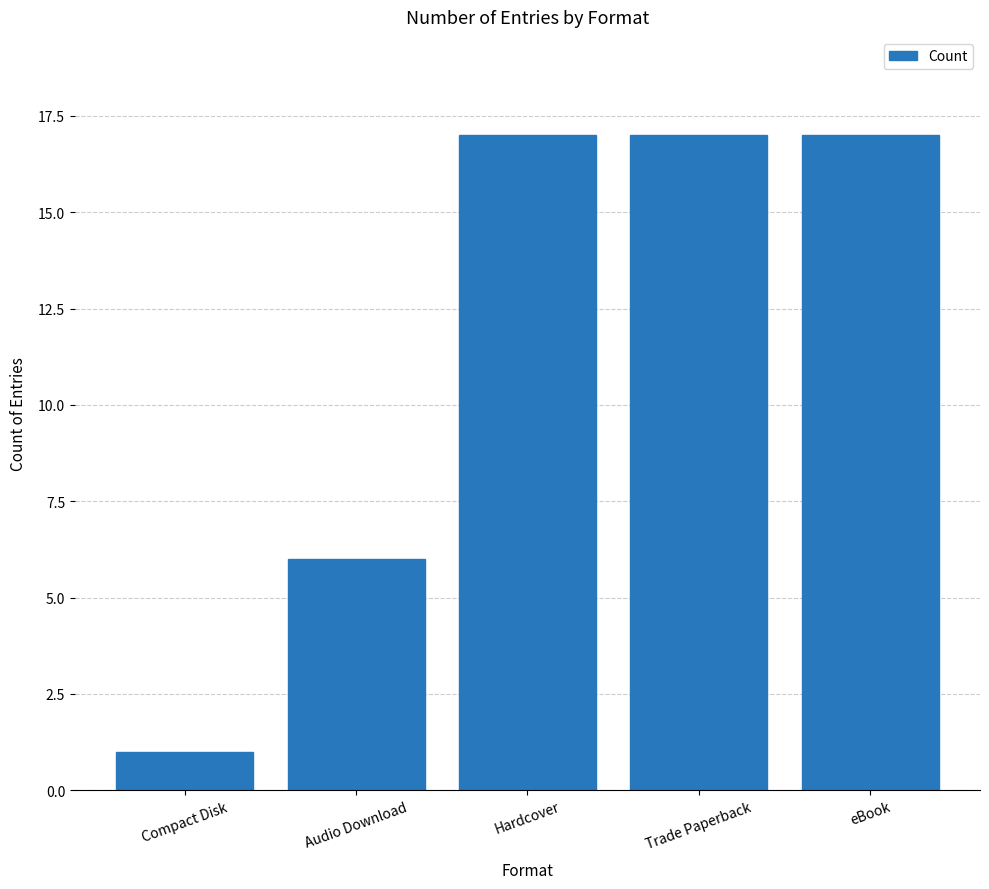

At which category does the chart reach its minimum across all series?

Compact Disk